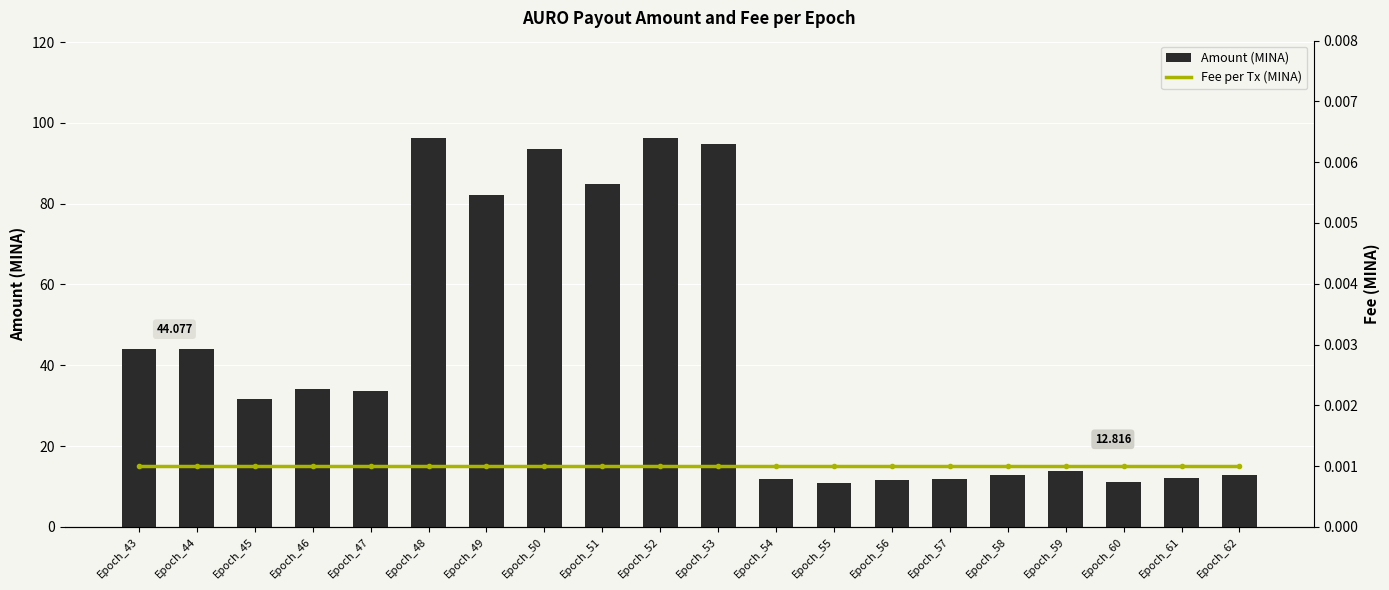

What is the lowest value of the Amount series?

10.8